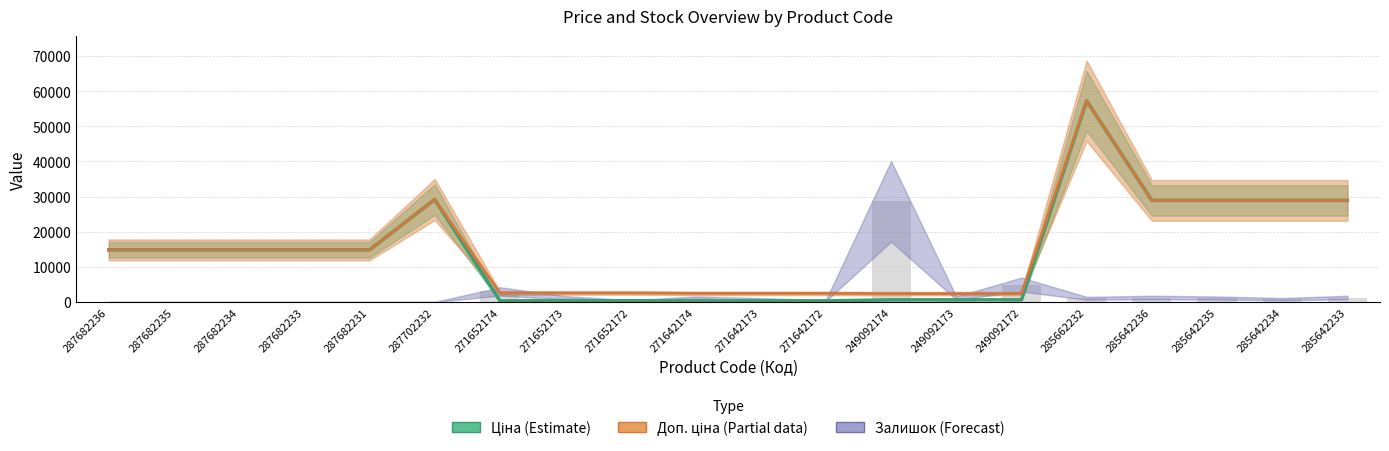

Reading left to right, transcribe all the data shown in this chart.

Ціна (Estimate): 14817.6	14817.6	14817.6	14817.6	14817.6	29152.3	318.3	318.3	318.3	304.1	304.1	304.1	591.6	591.6	591.6	57258.0	28901.7	28901.7	28901.7	28901.7
Доп. ціна (Partial): 14817.6	14817.6	14817.6	14817.6	14817.6	29152.3	2546.4	2546.4	2546.4	2432.8	2432.8	2432.8	2366.5	2366.5	2366.5	57258.0	28901.7	28901.7	28901.7	28901.7